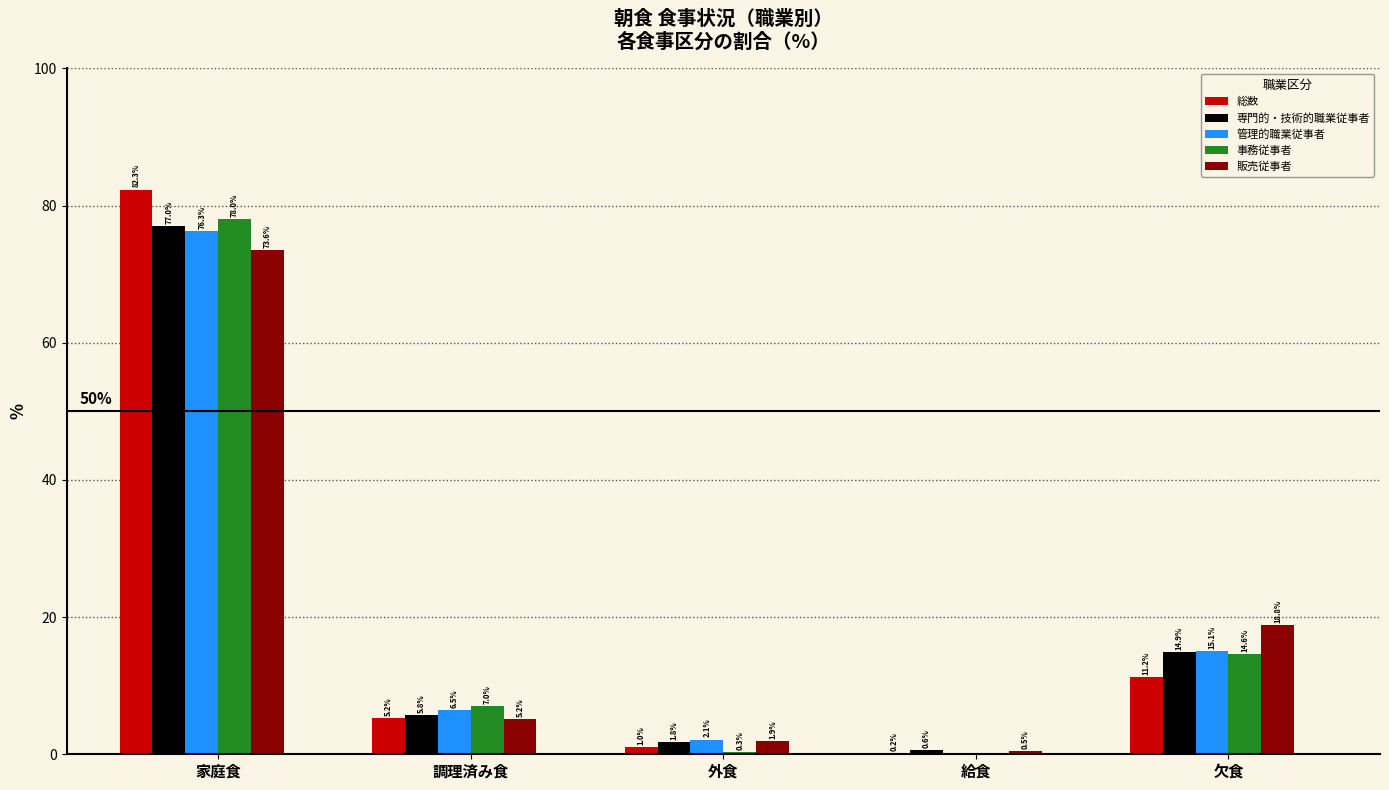

How many series are shown in this chart?

5